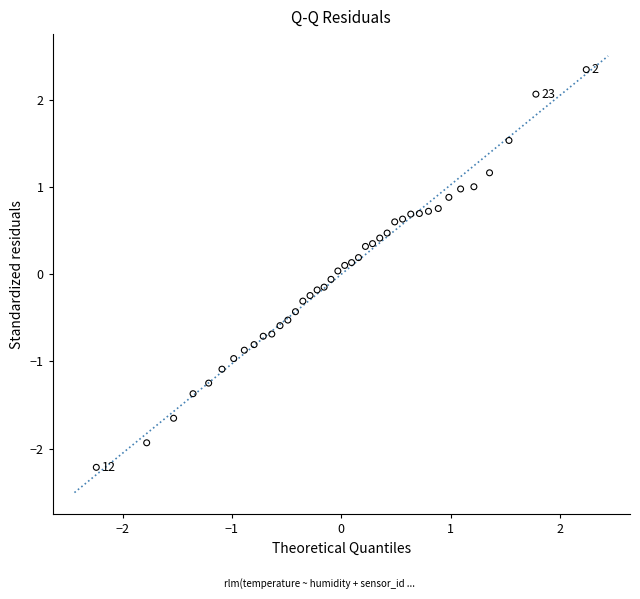

What is the range of X values (max minus min)?

4.5